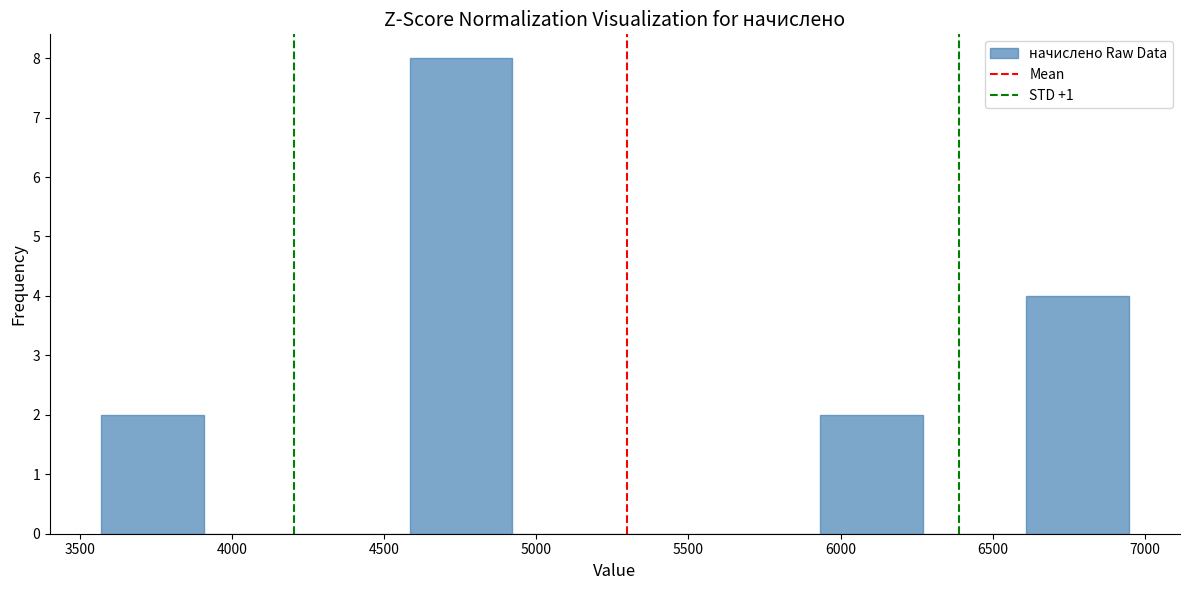

Reading left to right, transcribe this chart: for each bar, give the range it covers on the x-axis and its height. Neither the bar edges nor the heights are printed on the chart, so give them approximately, as read against the axes.

3550 to 3900: 2
3900 to 4250: 0
4250 to 4600: 0
4600 to 4900: 8
4900 to 5250: 0
5250 to 5600: 0
5600 to 5950: 0
5950 to 6250: 2
6250 to 6600: 0
6600 to 6950: 4